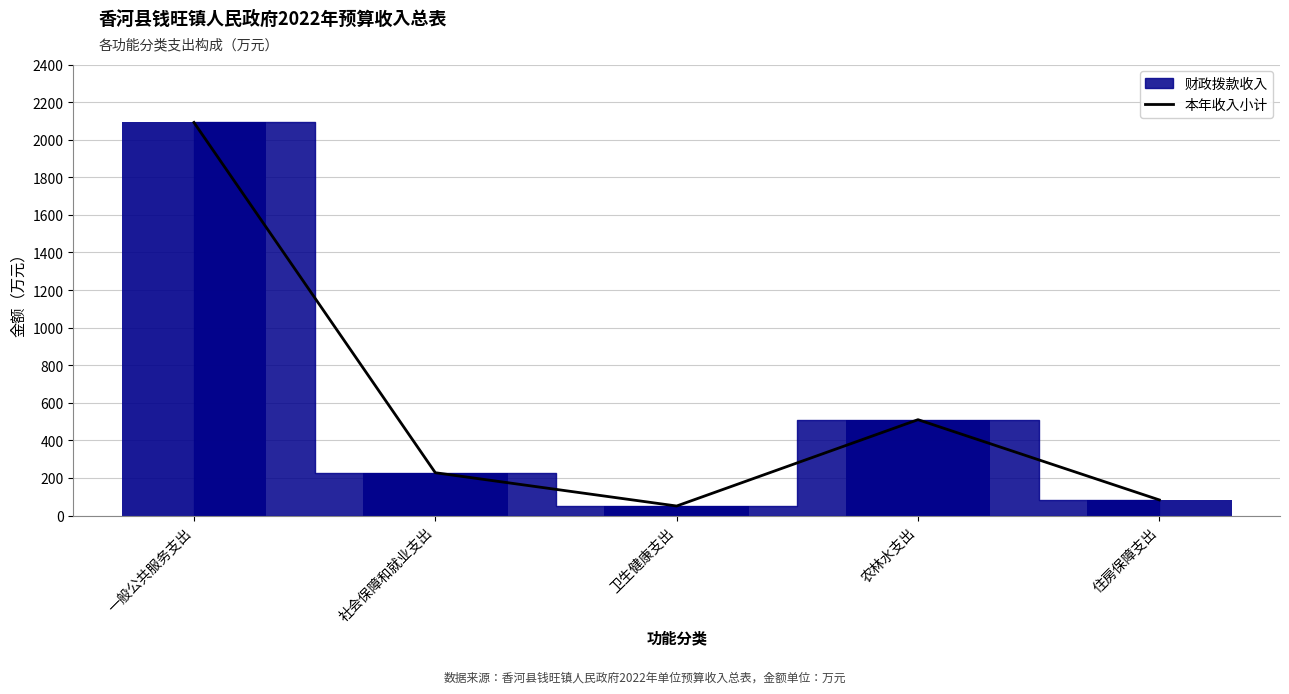

Which has a higher value, 卫生健康支出 or 一般公共服务支出?

一般公共服务支出